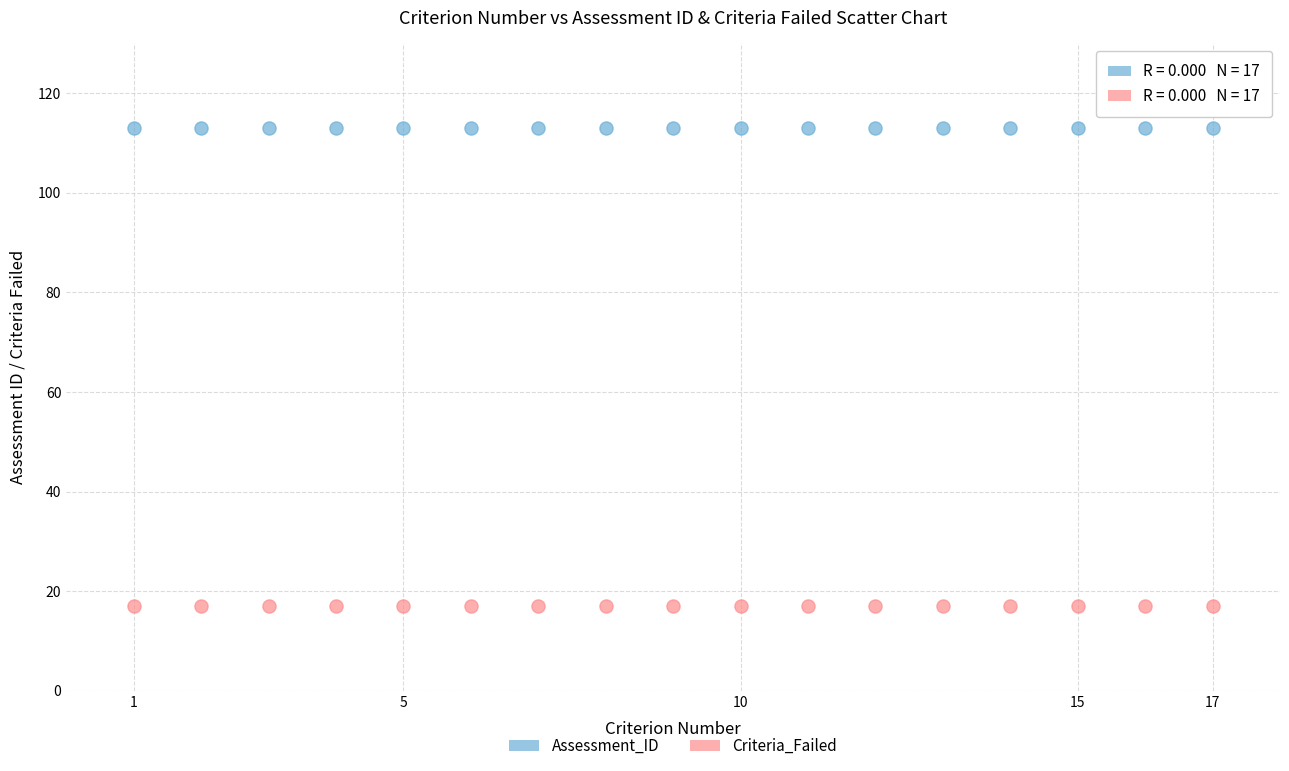

Which series reaches the minimum Y coordinate?

Criteria_Failed